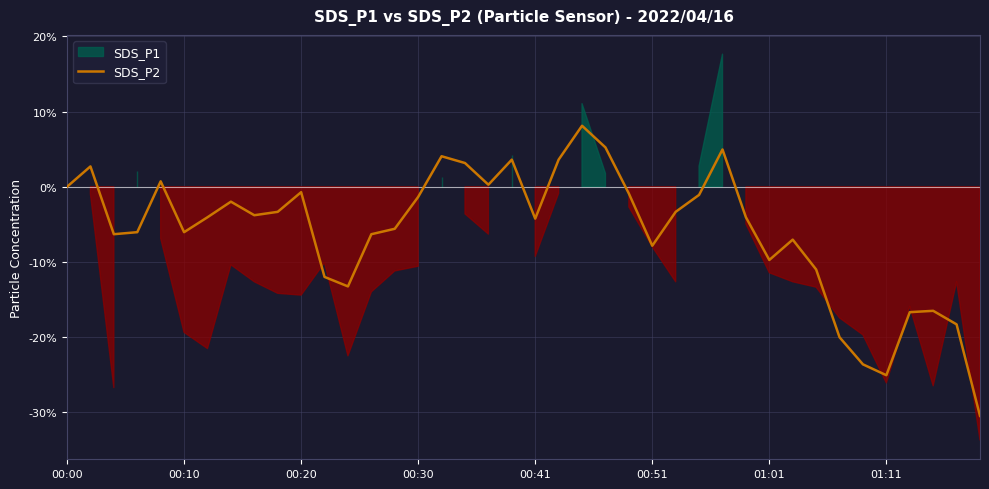

True or false: the data has more than 1 interior local peaks.

True